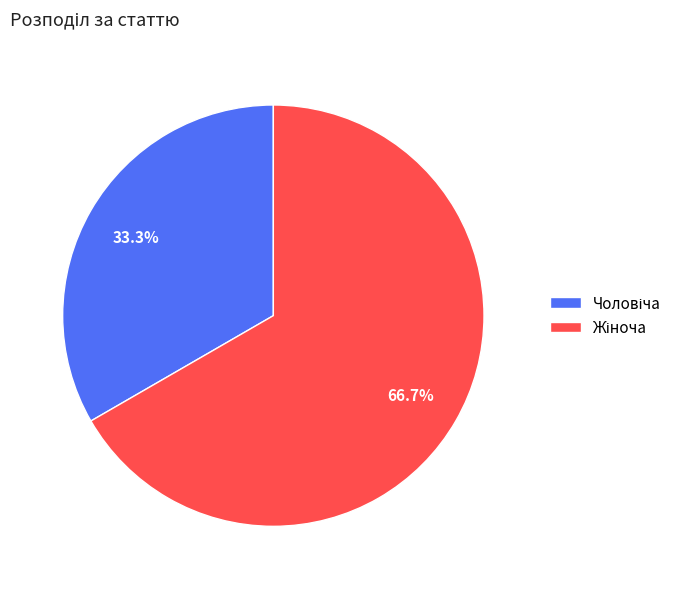

Does any single category account for the majority?

Yes